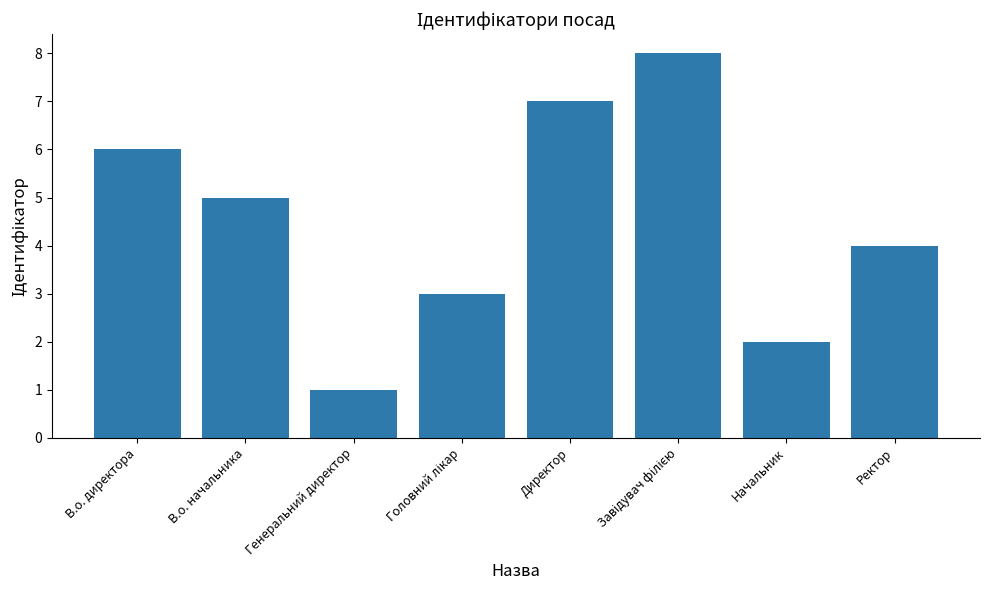

What position from the left is В.о. начальника?

2